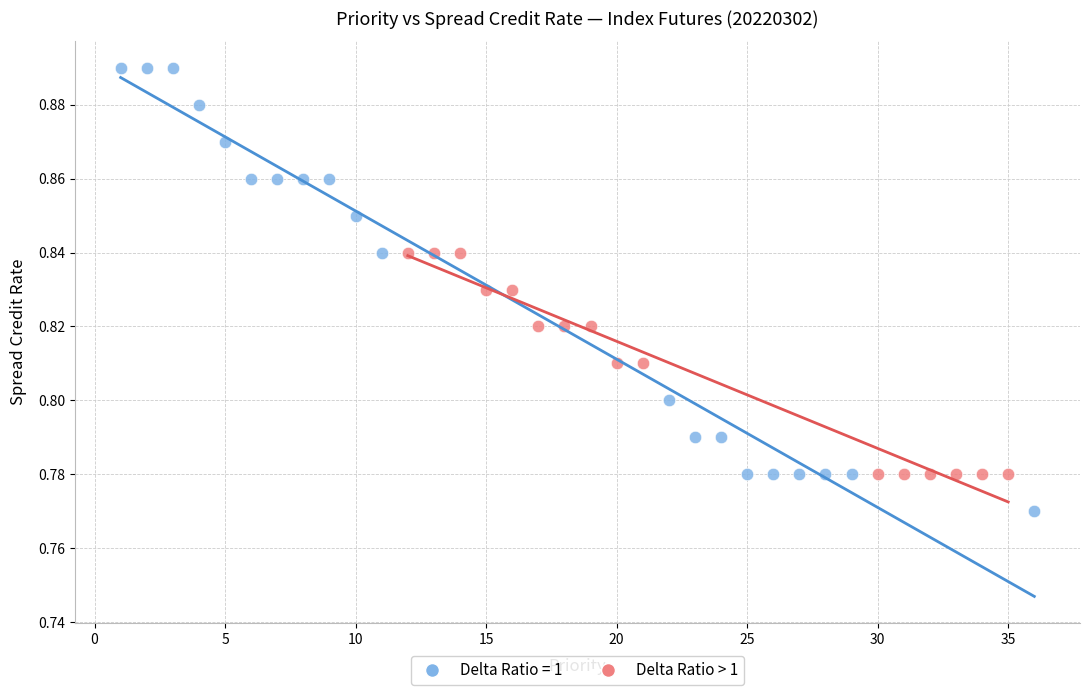

Which series contains the highest Y value?

Delta Ratio = 1